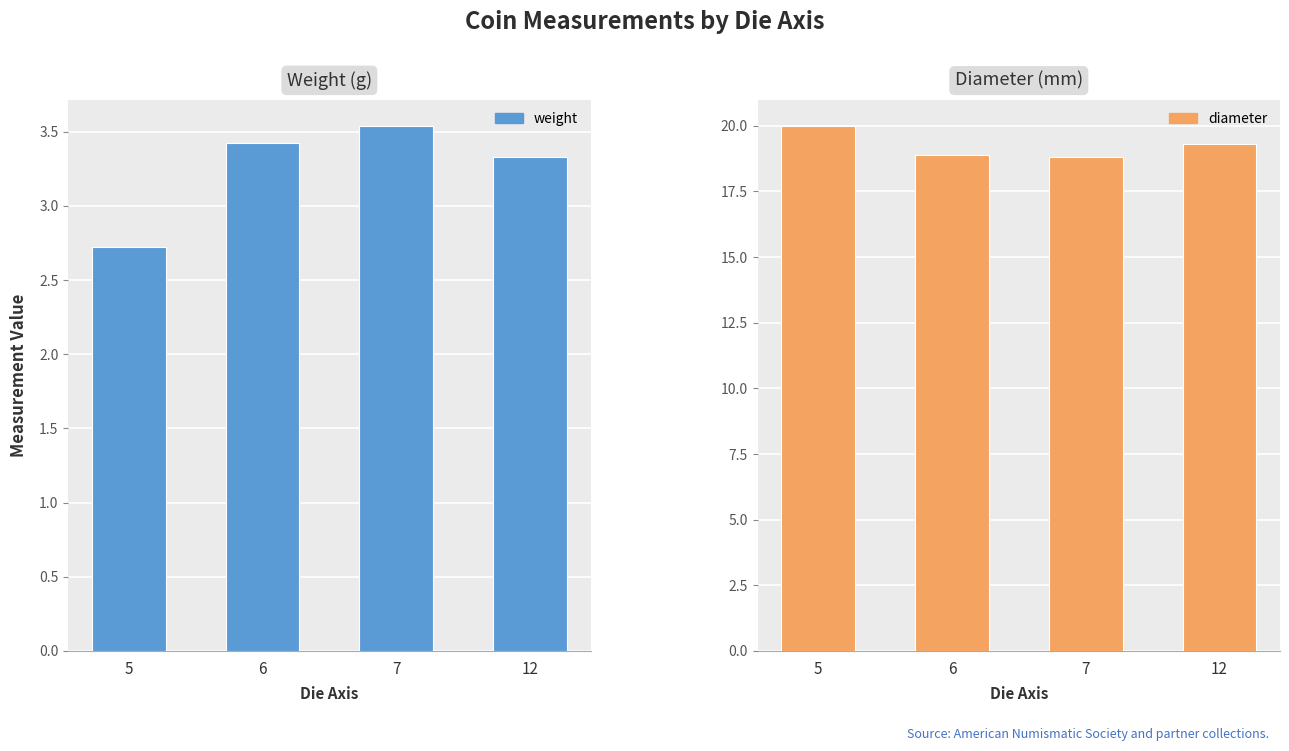

What is the maximum value shown in the chart?

20.0